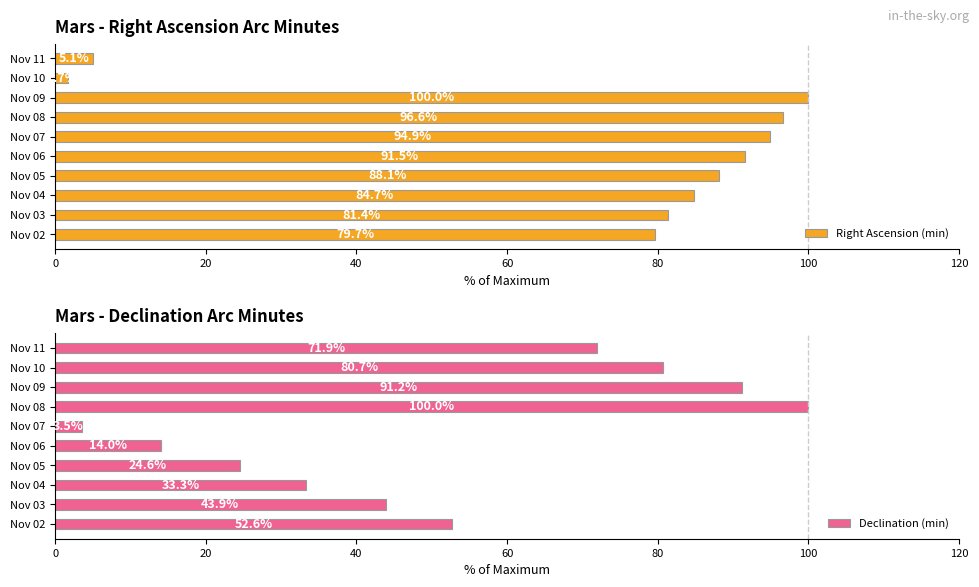

The Right Ascension (min) series shows 96.6 at Nov 08. True or false?

True